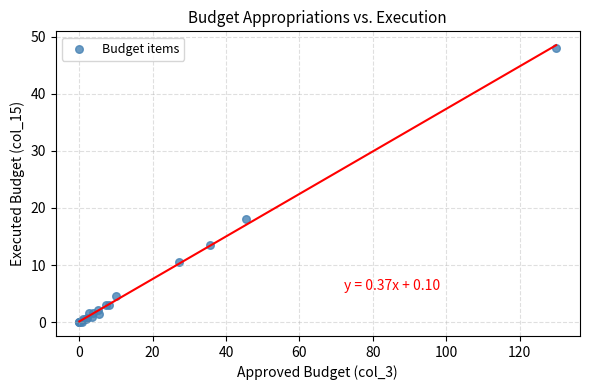

What Y value in the scatter plot is closest to 24?

18.1